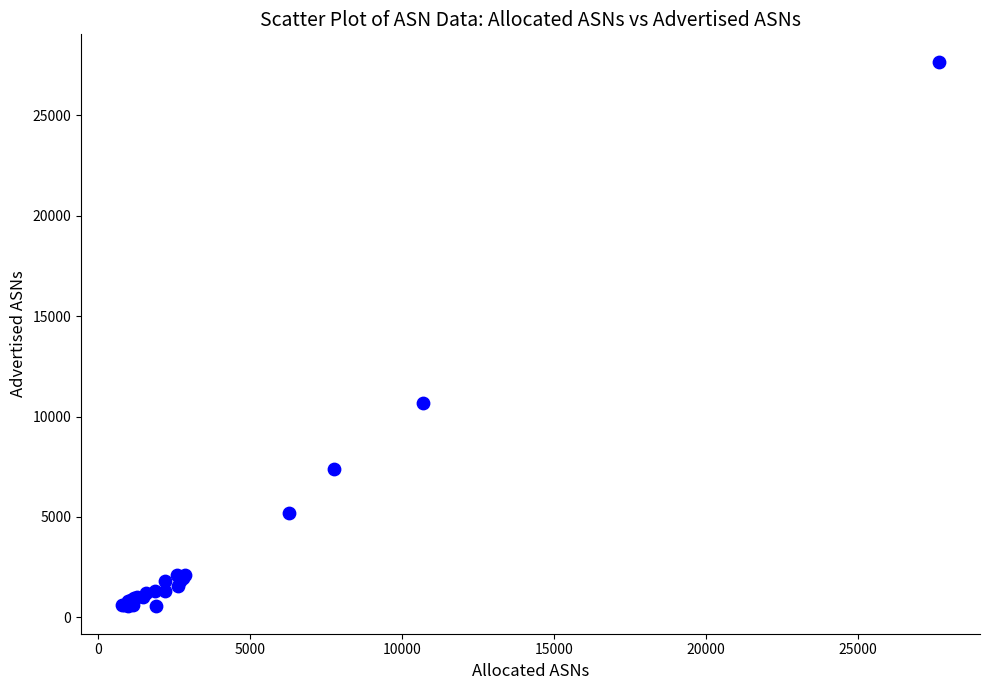

What Y value in the scatter plot is closest to 14107?

10686